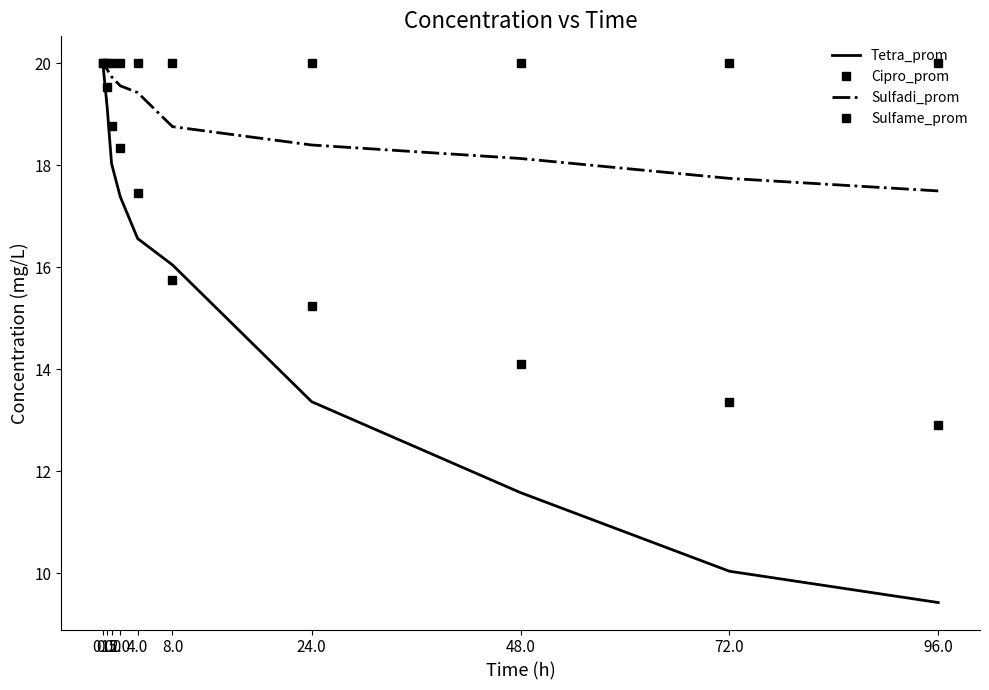

What is the sum of all Sulfadi_prom values?

189.1